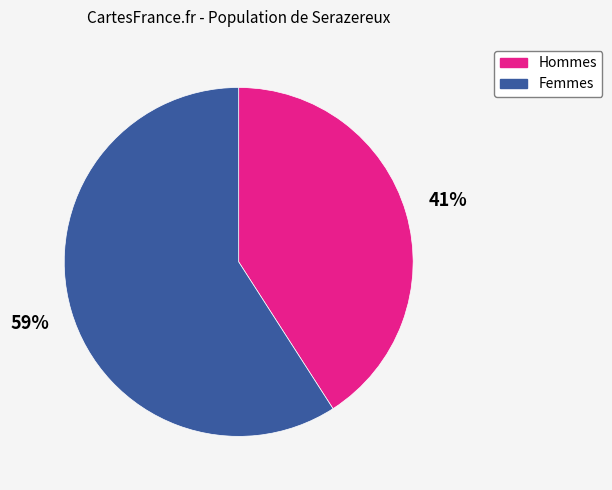

What percentage is the Hommes slice, to the nearest percent?

41%